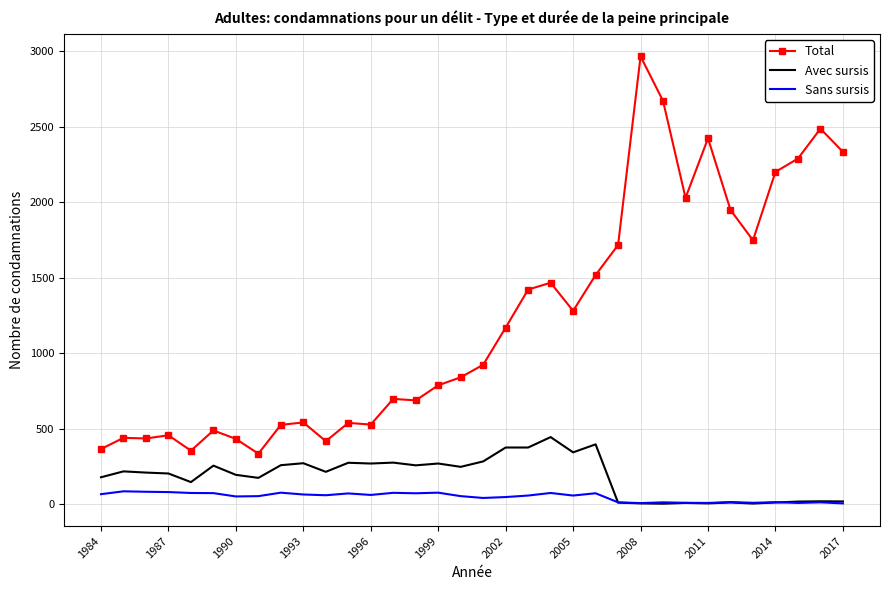

What is the lowest value of the Avec sursis series?

5